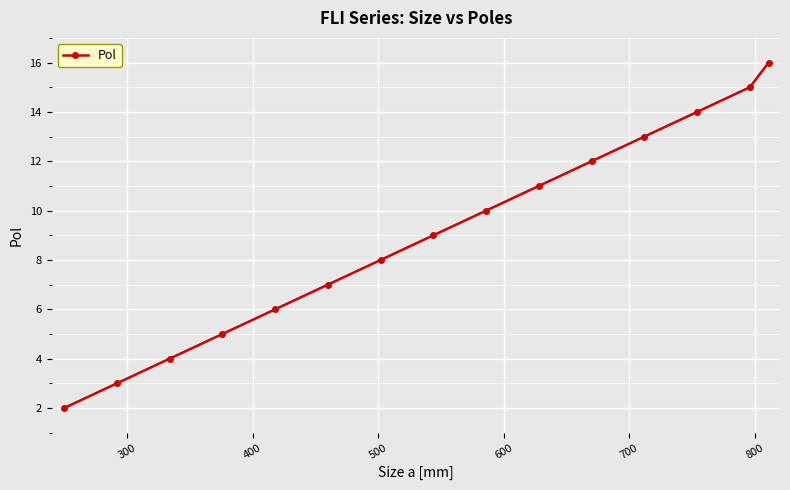

What is the difference between the second highest and minimum values?

13